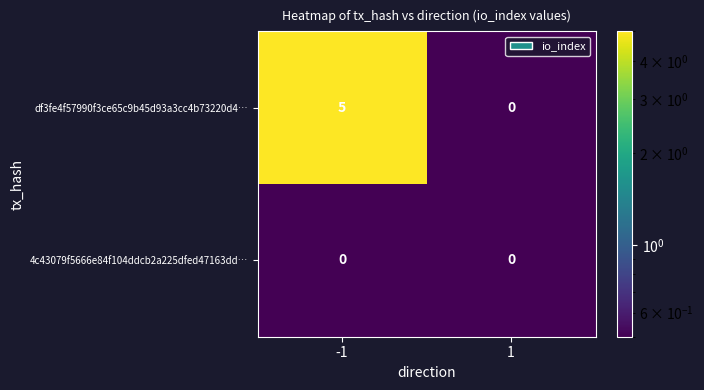

The value of 4c43079f5666e84f104ddcb2a225dfed47163dd… at -1 is 0. True or false?

True